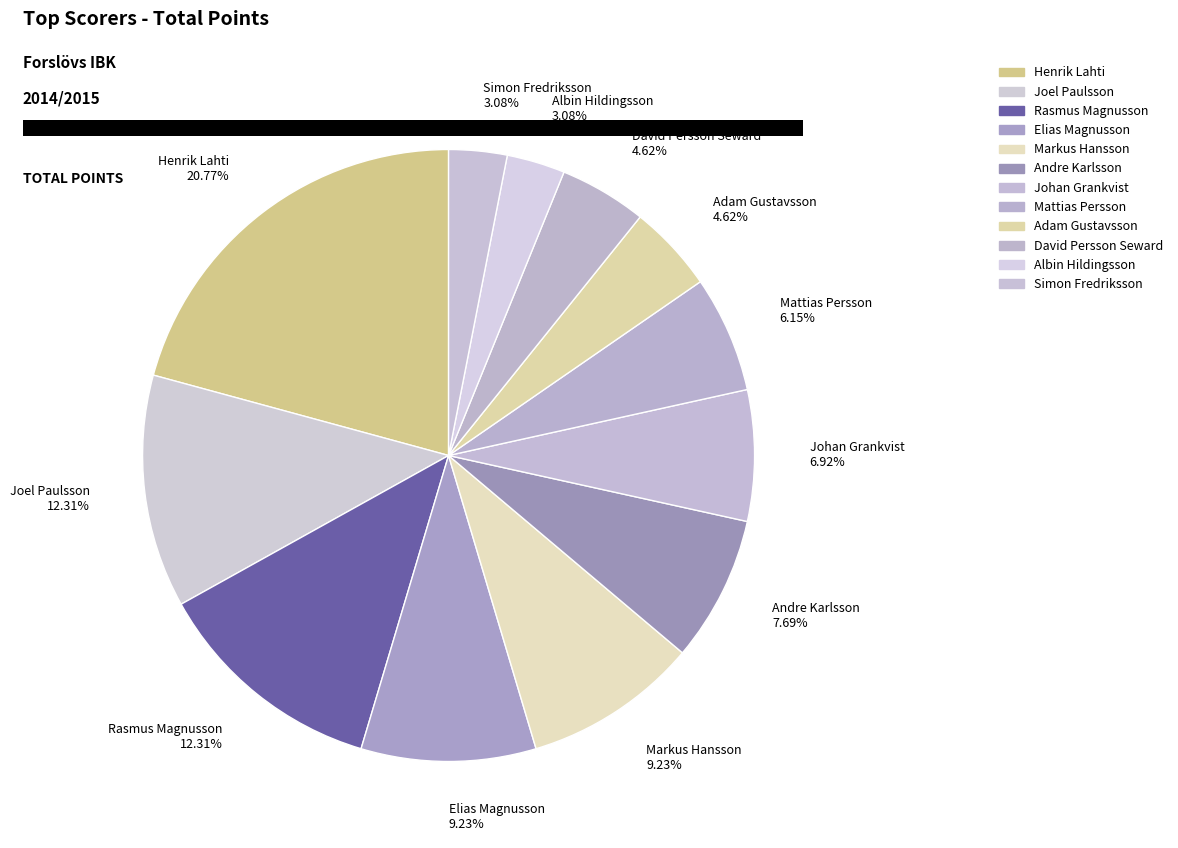

True or false: Henrik Lahti accounts for 35% of the total.

False